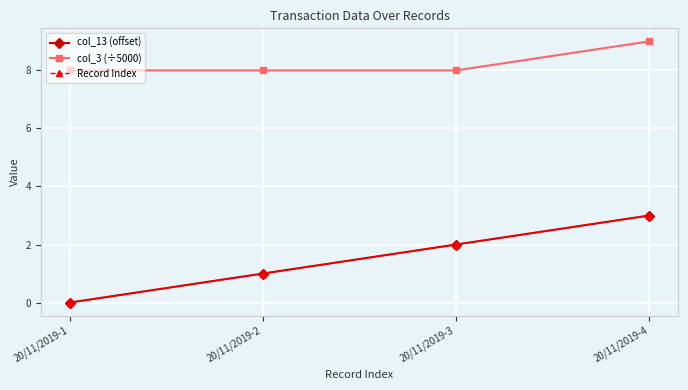

At how many categories does at least one series exceed 4?

4